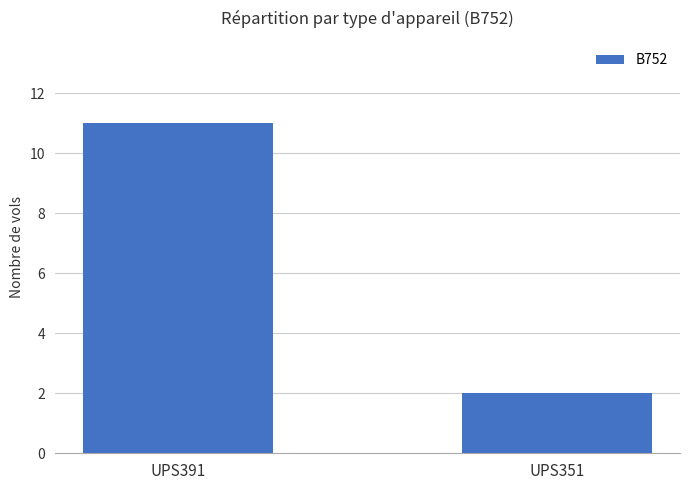

Are the bars horizontal?

No